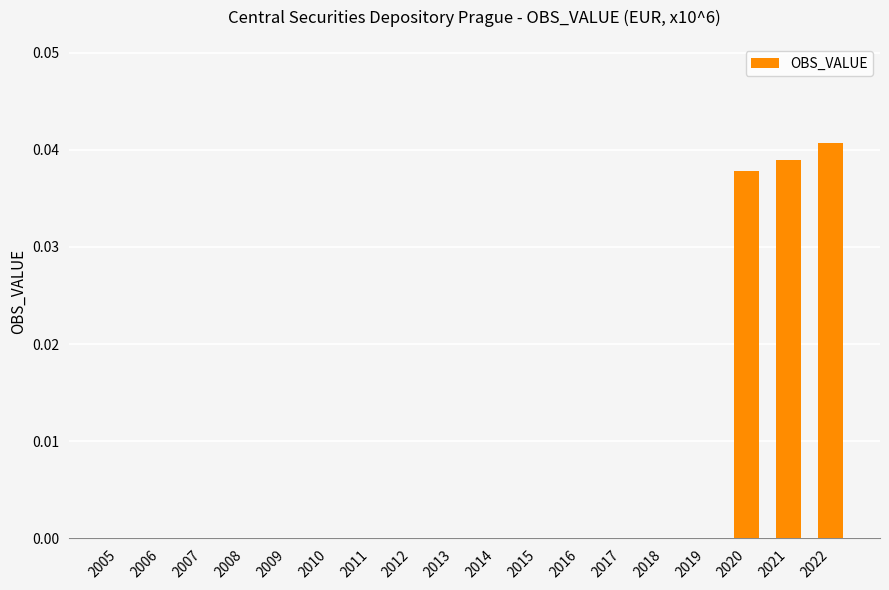

Which label corresponds to the largest value in the chart?

2022